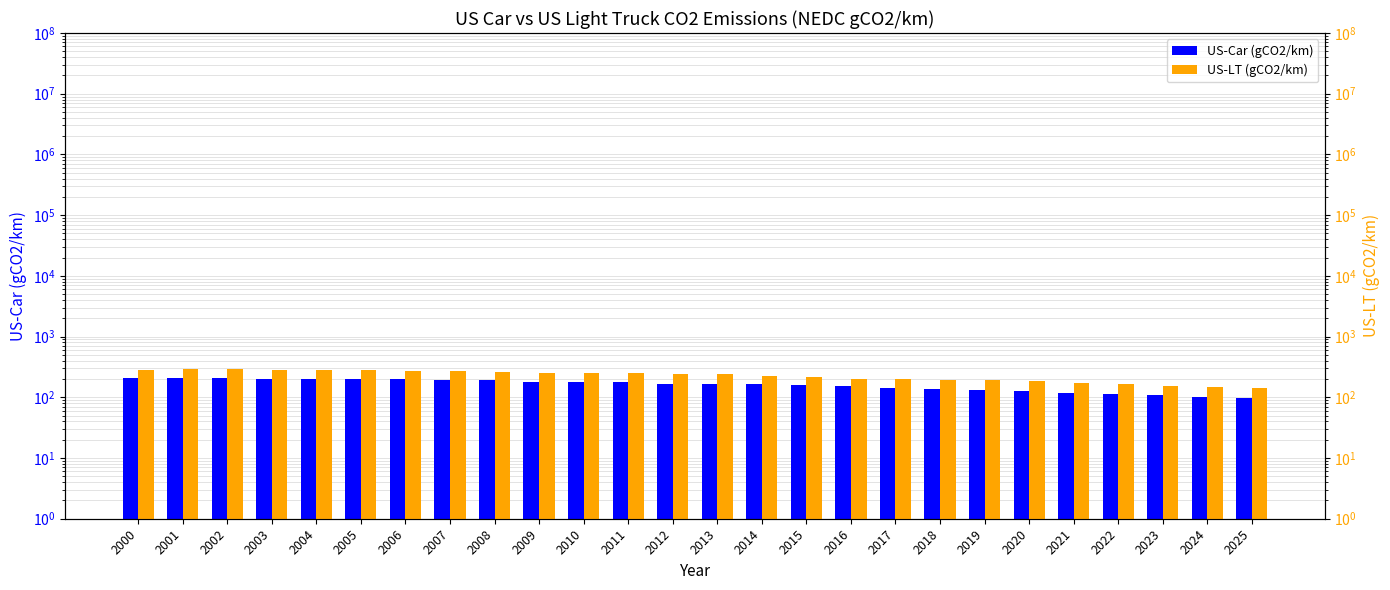

What is the value of the US-LT (gCO2/km) bar at the 6th from the left?

277.2